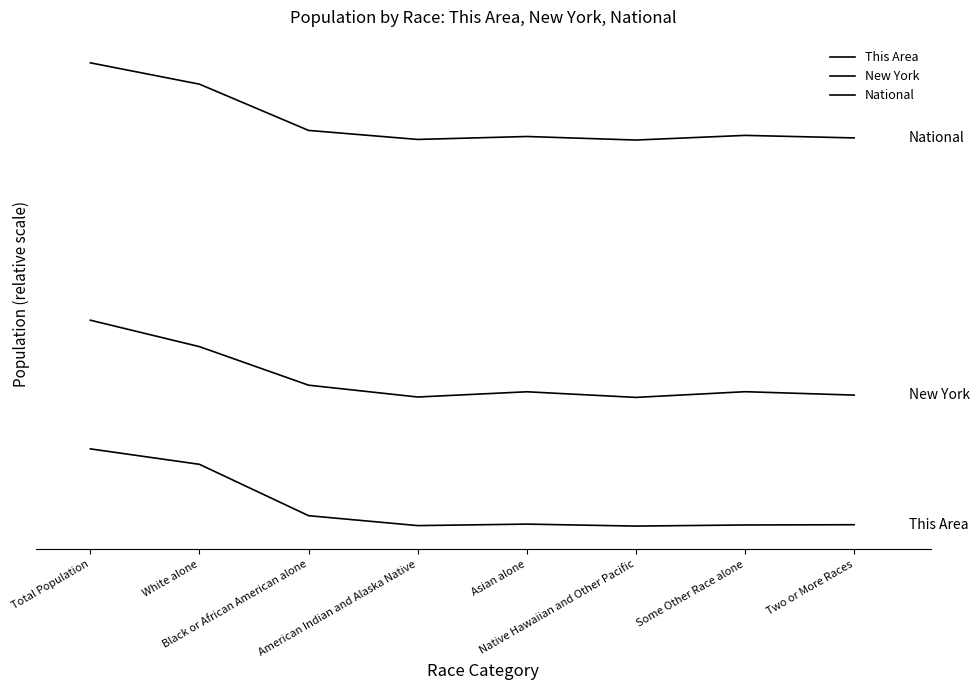

Does the chart have visible grid lines?

No